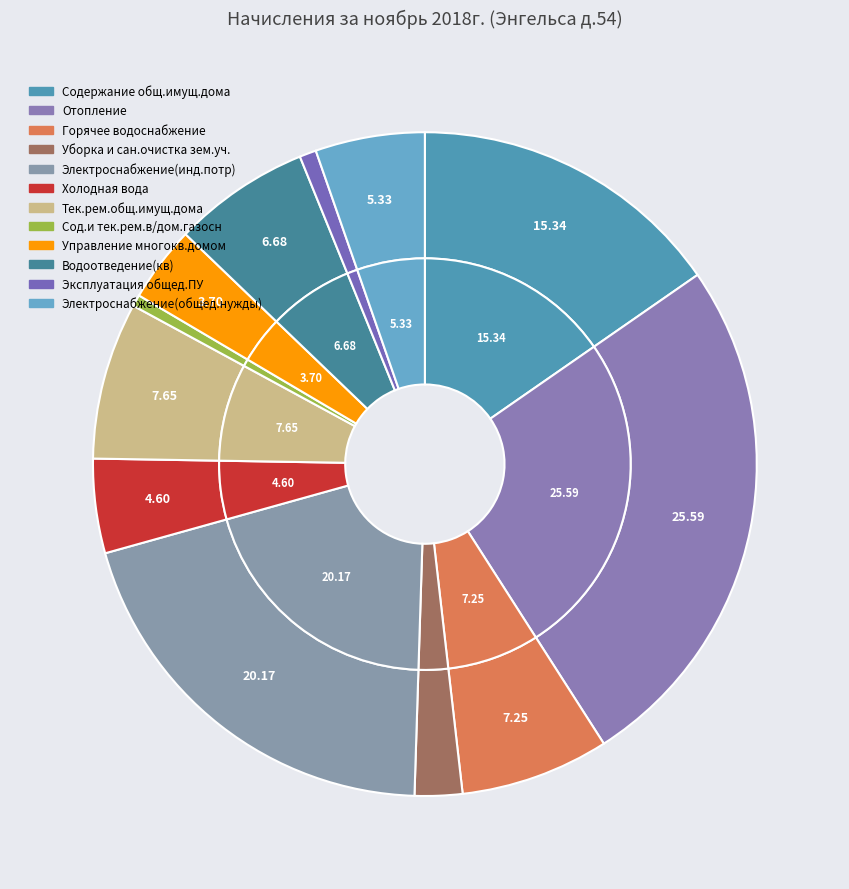

Is there a majority slice in this chart?

No